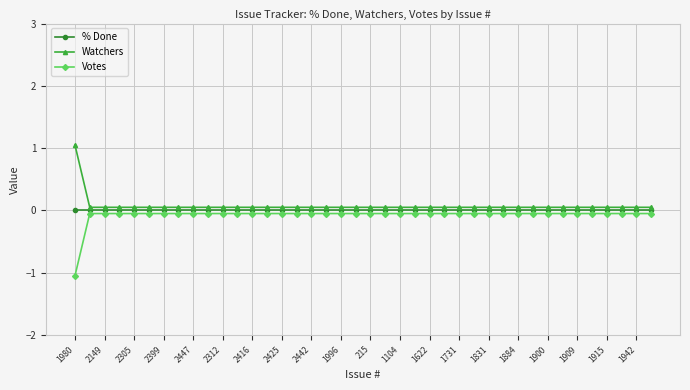

What is the value of the Watchers point at the 24th from the left?

0.1